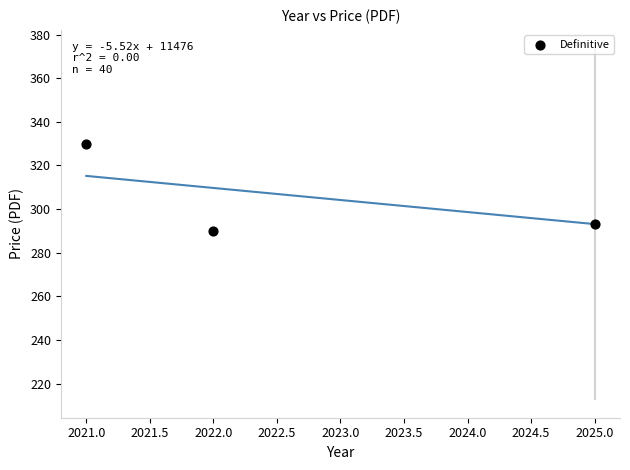

What is the average X value?

2022.7